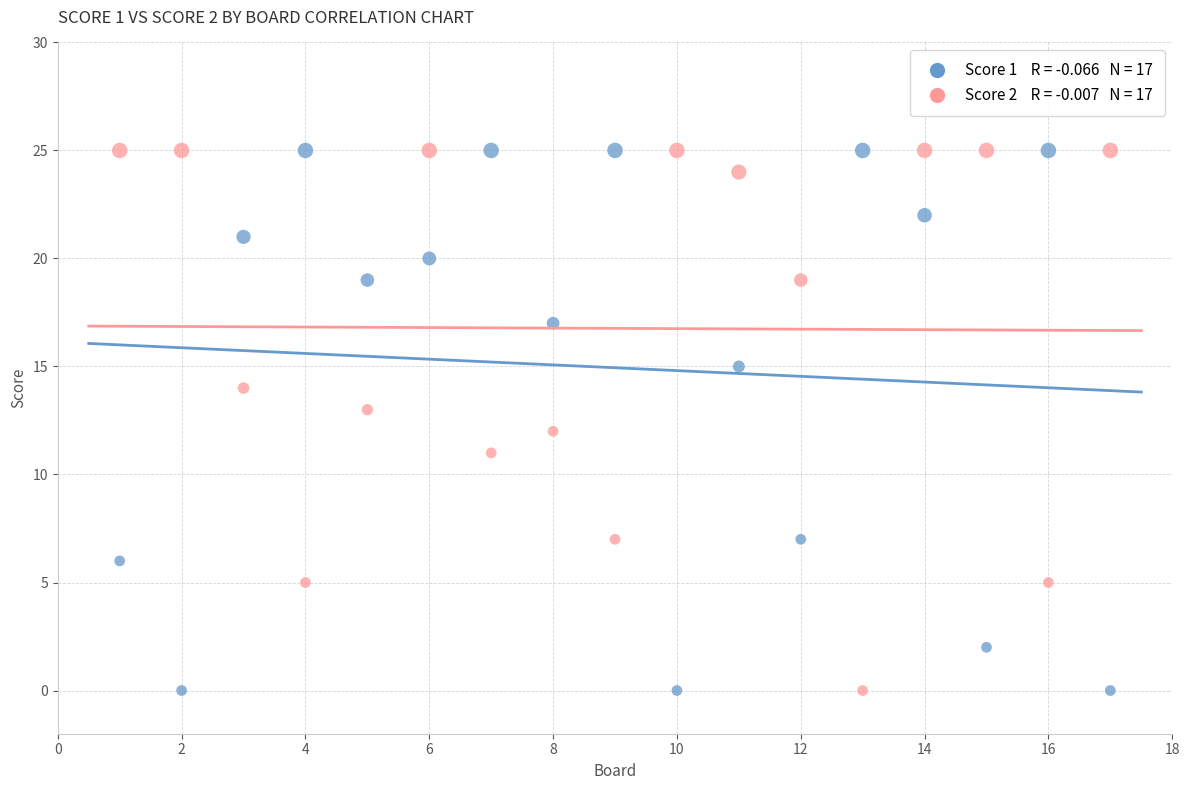

Across all data points, what is the range of X values (max minus min)?

16